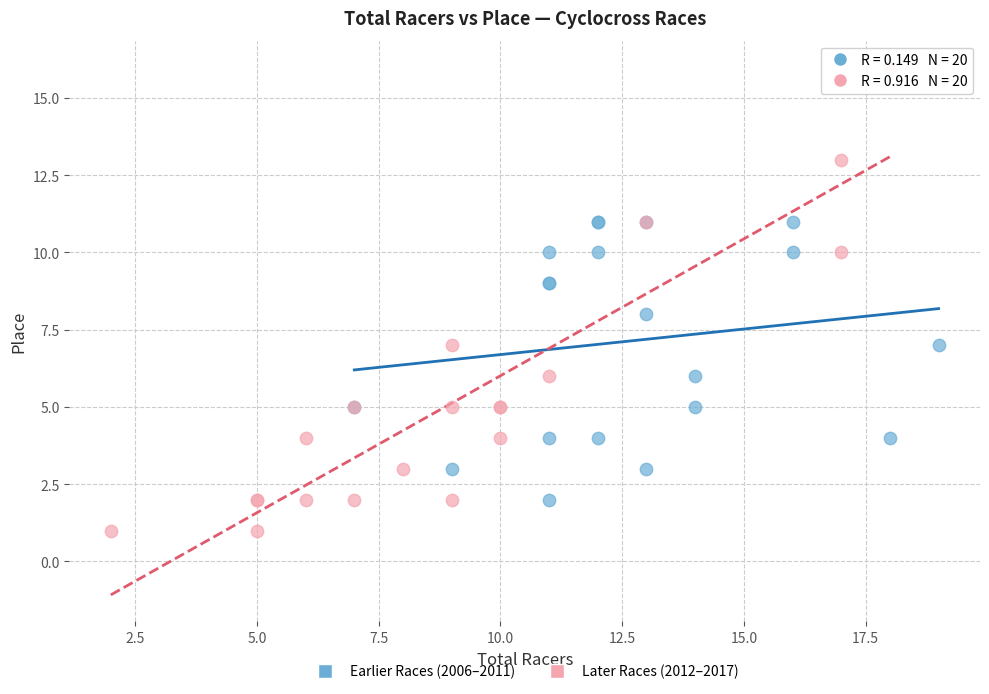

Which series has the largest Y range (max minus min)?

Later Races (2012–2017)